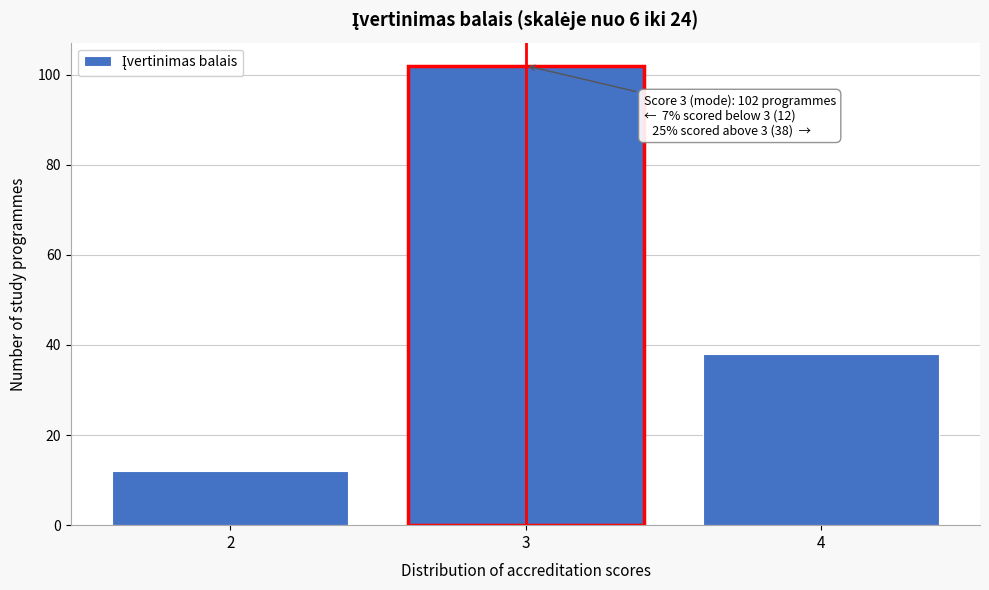

Over which range of the x-axis is the bar tallest?

2.5 to 3.5